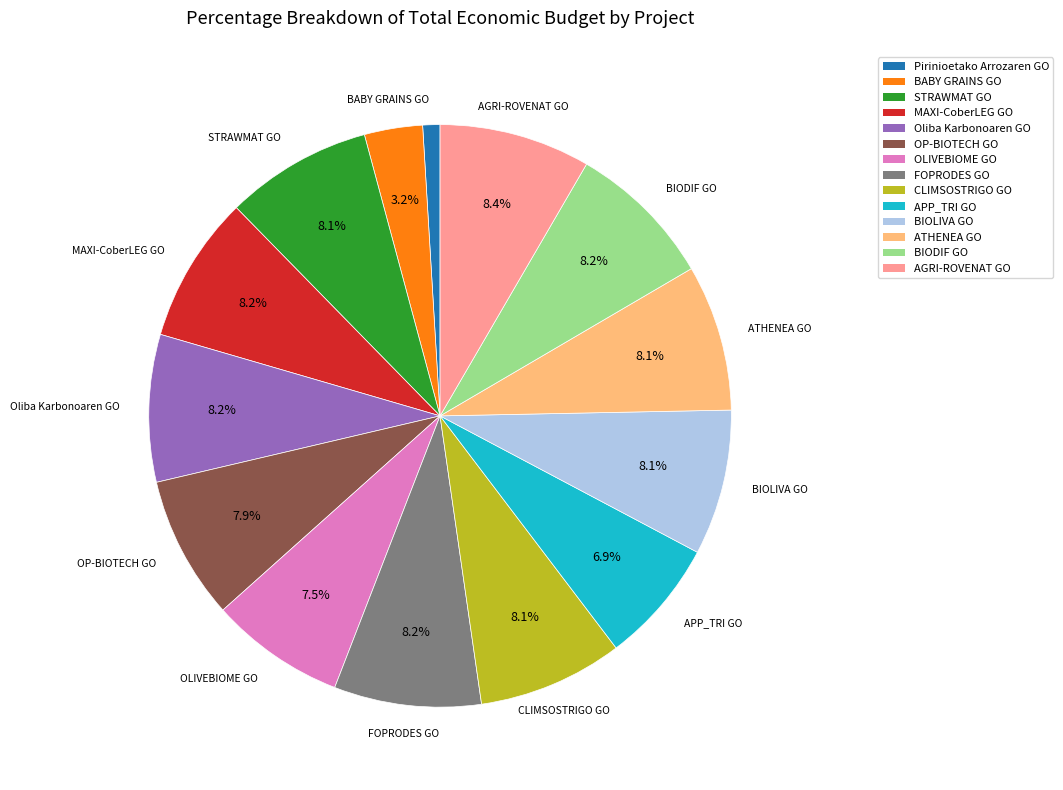

To the nearest percent, what portion does BIODIF GO represent?

8%